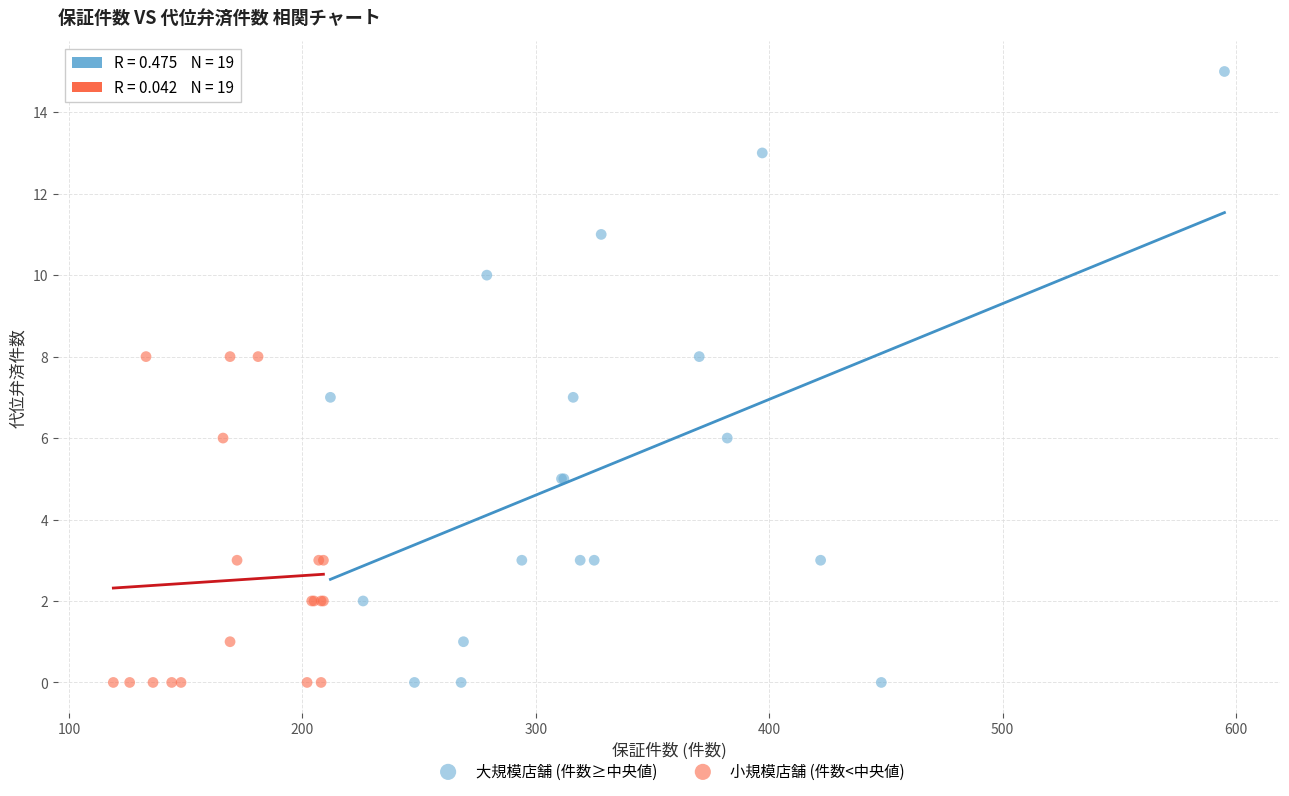

Which series reaches the maximum Y coordinate?

大規模店舗 (件数≥中央値)